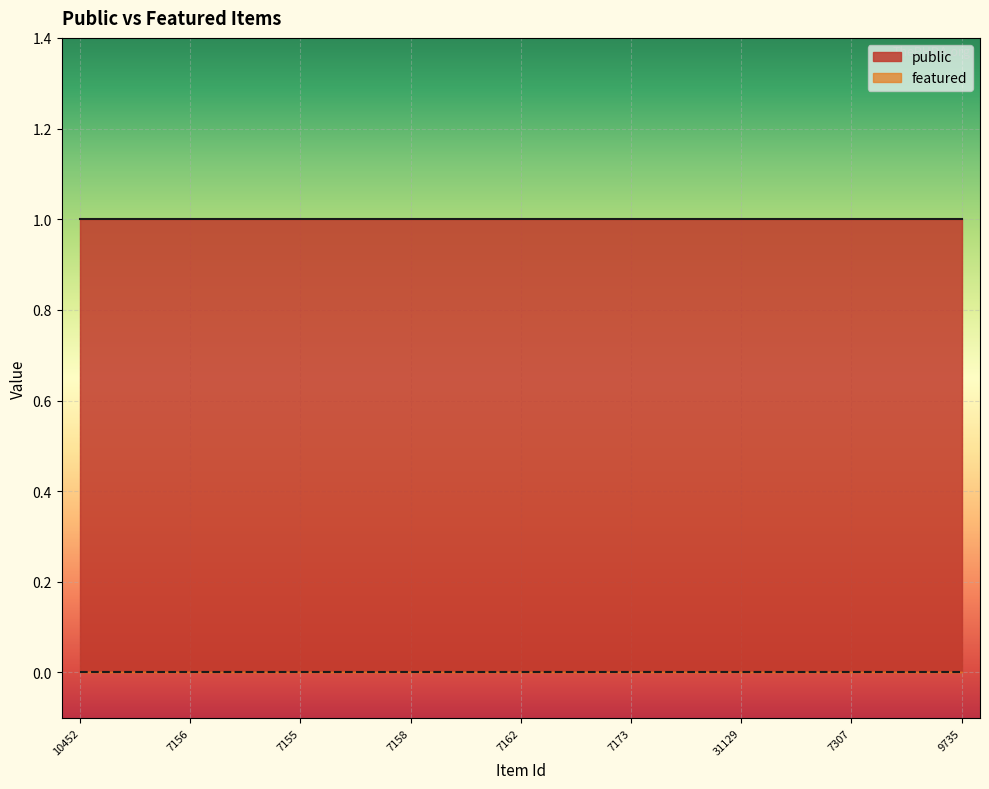

The public series shows 1 at 7156. True or false?

True